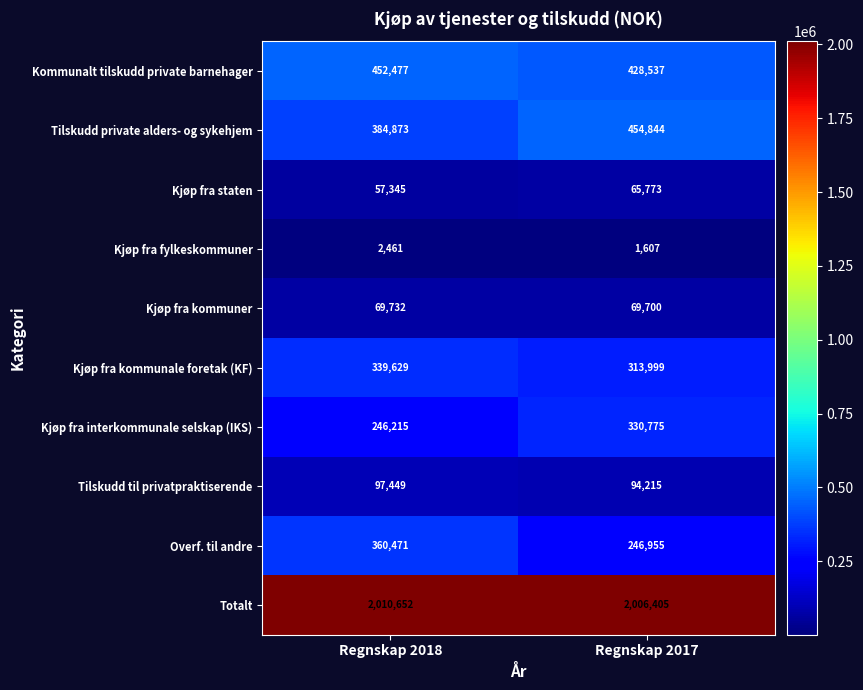

What is the smallest value displayed?

1607